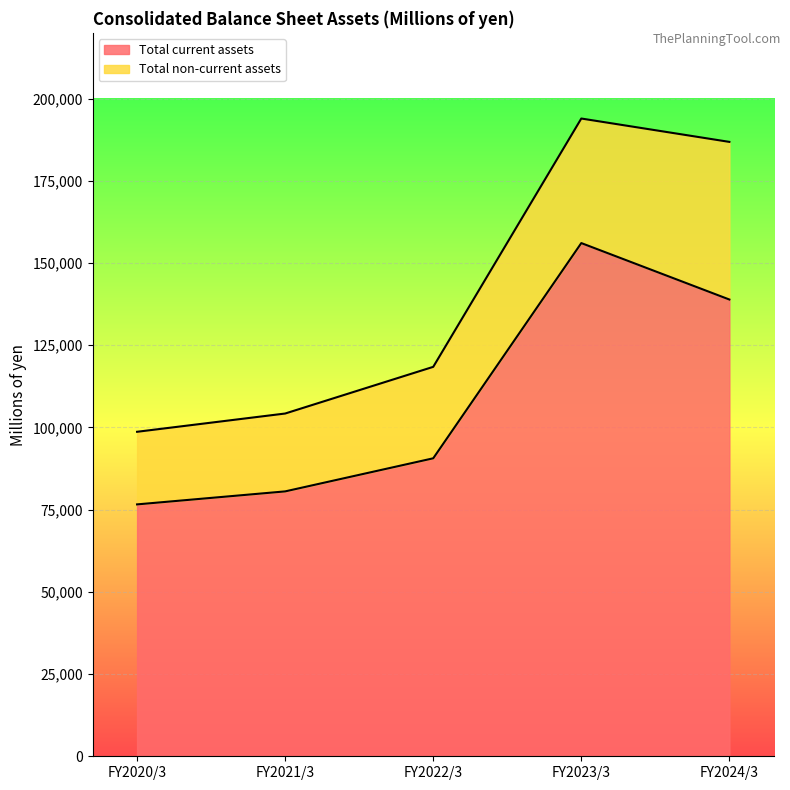

What is the sum of the values at FY2023/3 and FY2022/3?

246683